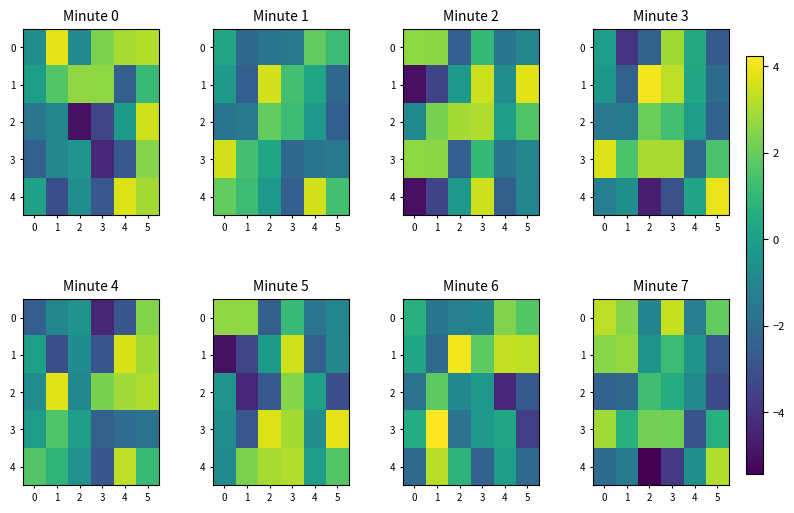

Which label corresponds to the smallest value in the chart?

2